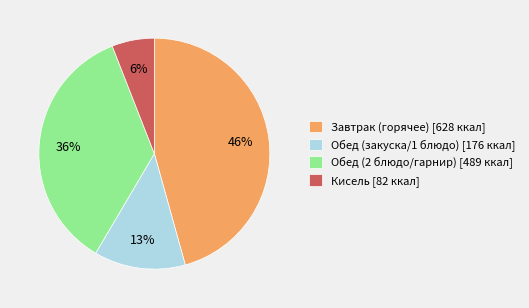

The Обед (2 блюдо/гарнир) [489 ккал] slice represents 23% of the pie. True or false?

False